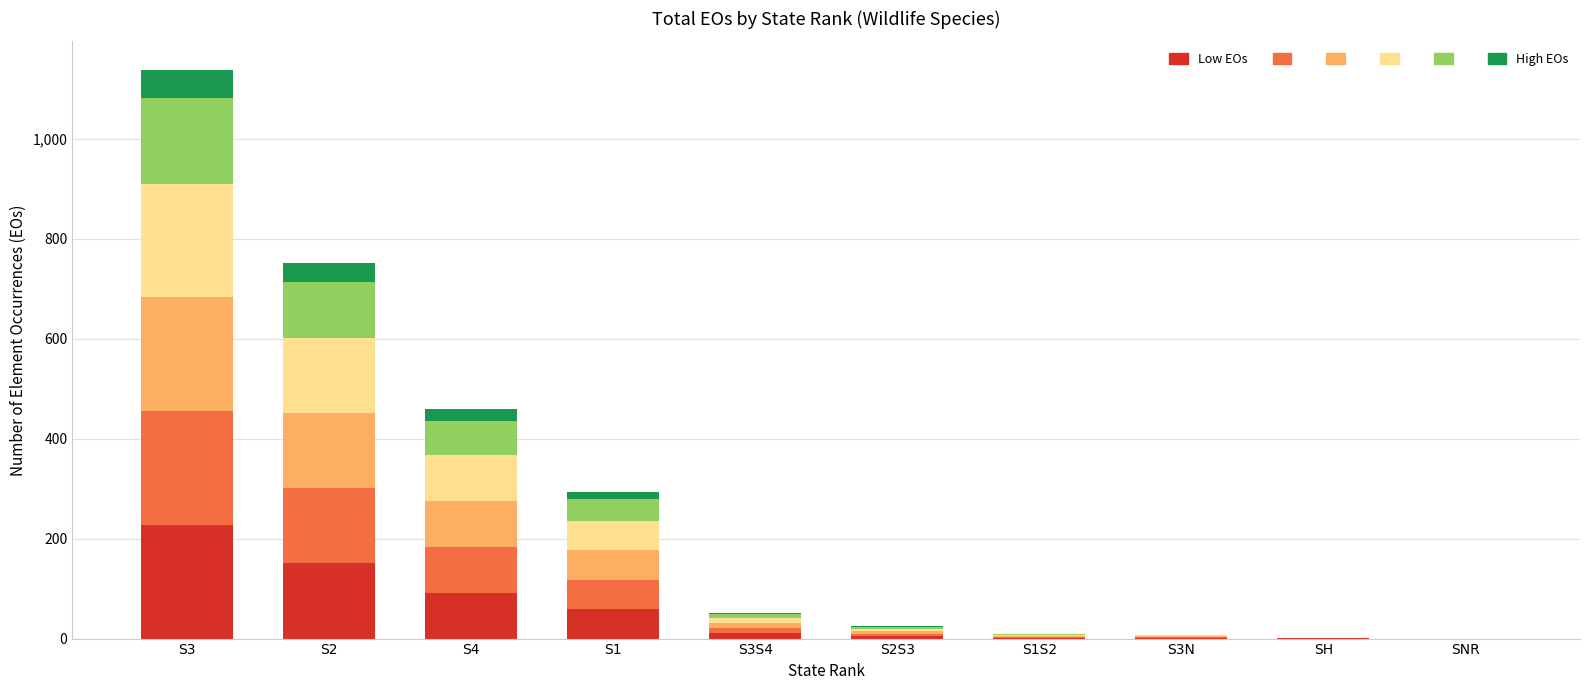

At which category is the sum across all series the highest?

S3